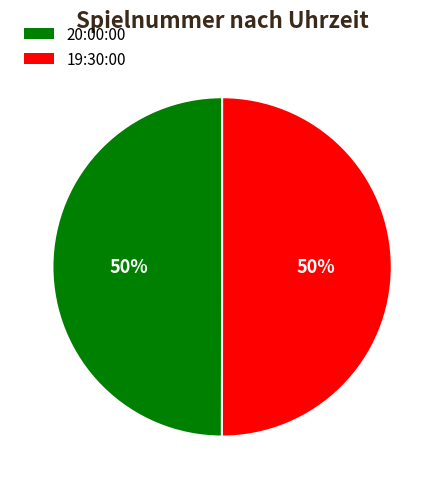

Approximately how many times larger is the value at 20:00:00 compared to 19:30:00?

1.0